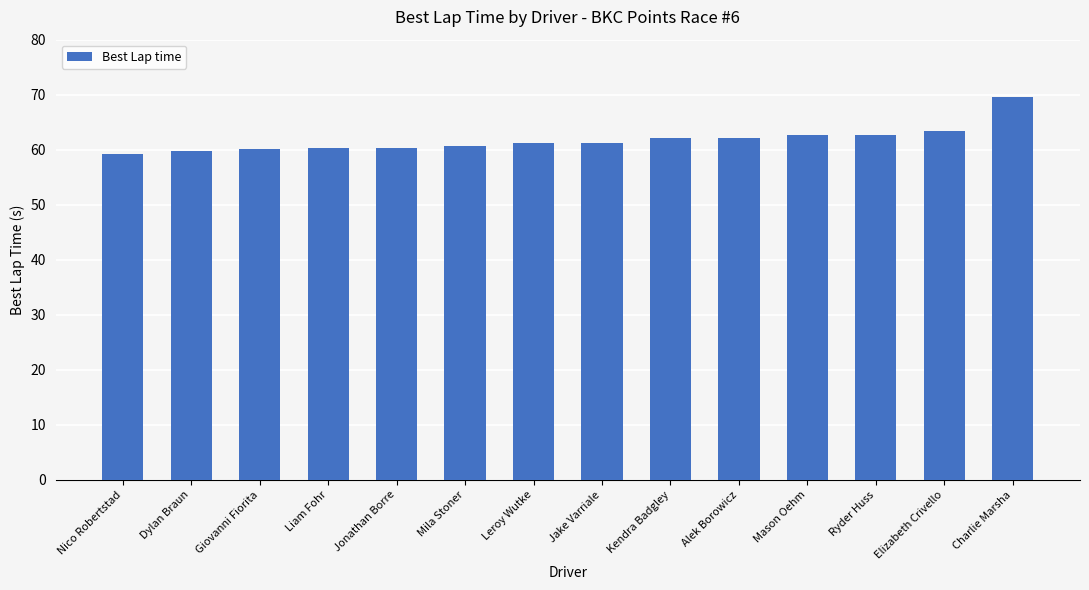

What is the maximum value shown in the chart?

69.6